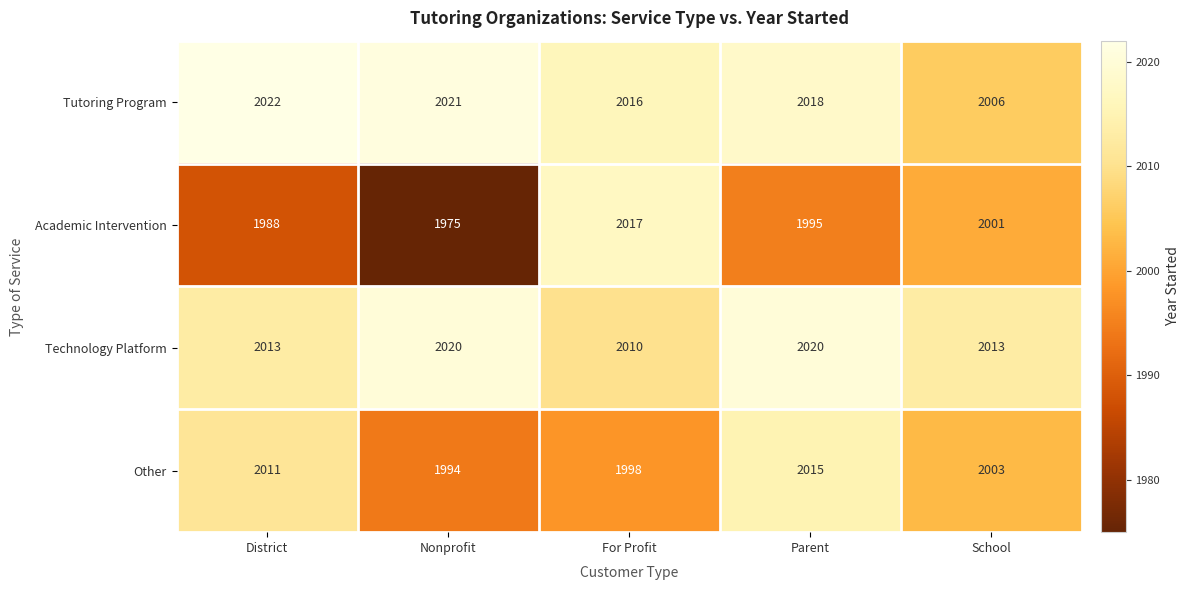

Reading right to left, extract all data points from this chart.

Tutoring Program: 2006	2018	2016	2021	2022
Academic Intervention: 2001	1995	2017	1975	1988
Technology Platform: 2013	2020	2010	2020	2013
Other: 2003	2015	1998	1994	2011